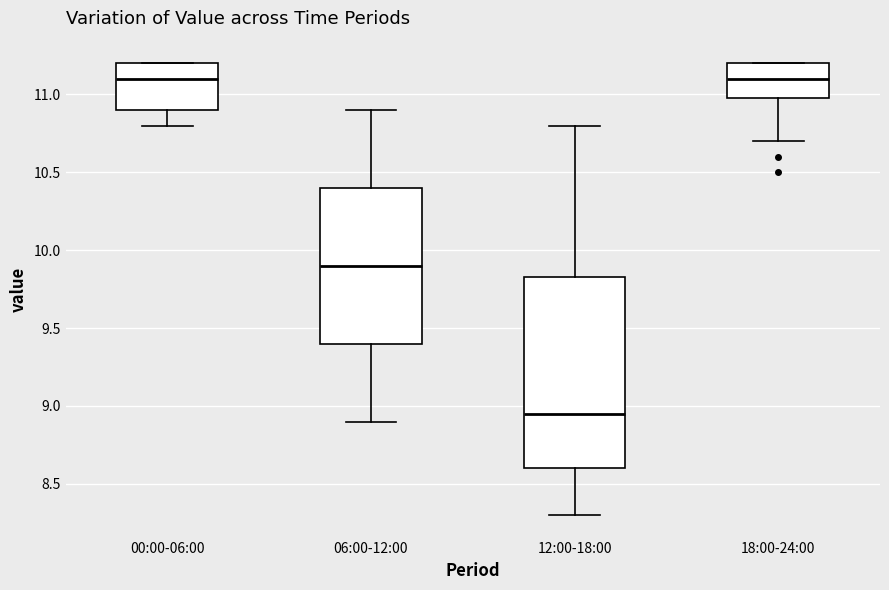

Reading left to right, transcribe this box plot: for each box, give where its median line is, the range the box spans, and where its two whiskers end, as read against the y-axis. The values are not printed on the chart, so give them approximately, as read against the axis.

00:00-06:00: median 11.10, box 10.90 to 11.20, whiskers 10.80 to 11.20
06:00-12:00: median 9.90, box 9.40 to 10.40, whiskers 8.90 to 10.90
12:00-18:00: median 8.95, box 8.60 to 9.85, whiskers 8.30 to 10.80
18:00-24:00: median 11.10, box 11.00 to 11.20, whiskers 10.70 to 11.20